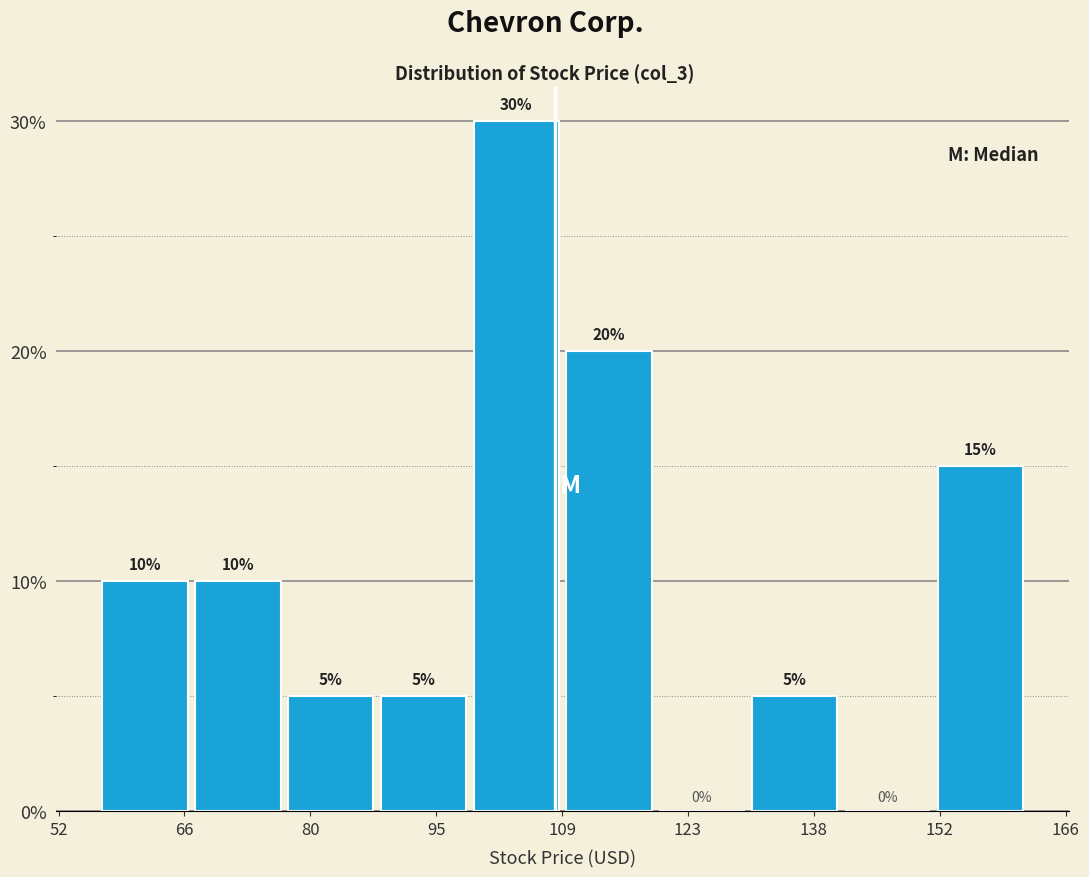

Reading left to right, transcribe this chart: for each bar, give the range it covers on the x-axis and its height. The bar edges are not printed on the chart, so give them approximately, as read against the axis.

58 to 68: 10
68 to 78: 10
78 to 88: 5
88 to 100: 5
100 to 110: 30
110 to 120: 20
120 to 132: 0
132 to 142: 5
142 to 152: 0
152 to 162: 15